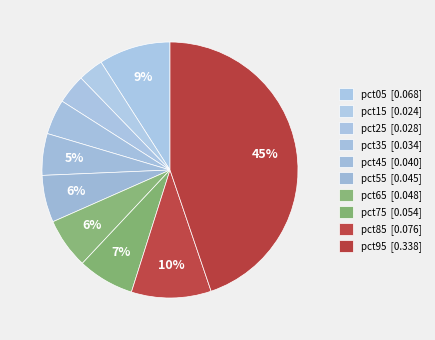

How many segments does this pie chart have?

10